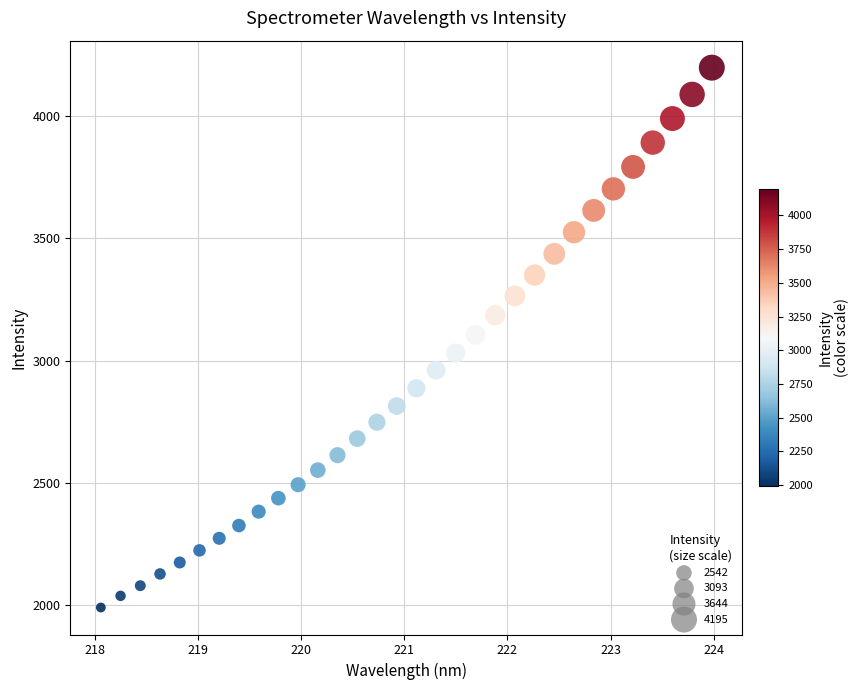

What is the range of Y values (max minus min)?

2203.9